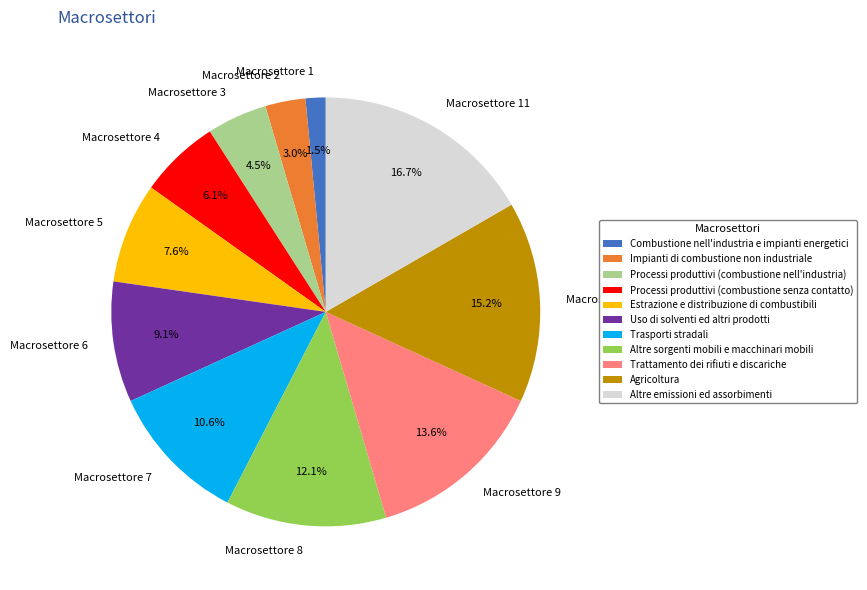

What is the largest slice in the pie chart?

Altre emissioni ed assorbimenti